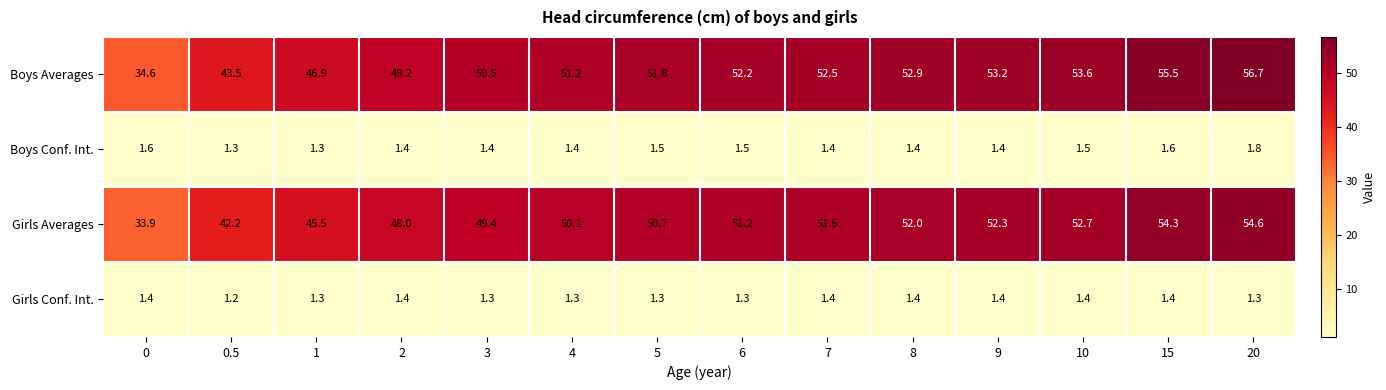

Which series has the largest total across all categories?

Boys Averages